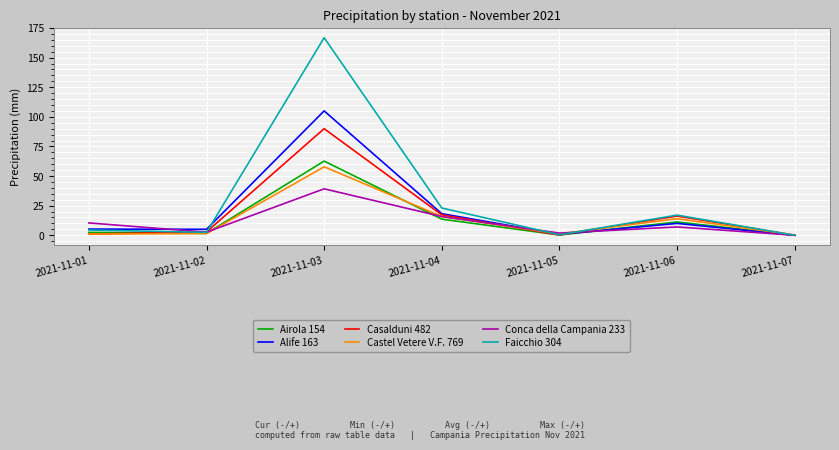

Between 2021-11-04 and 2021-11-07, which series saw the biggest shift?

Faicchio 304